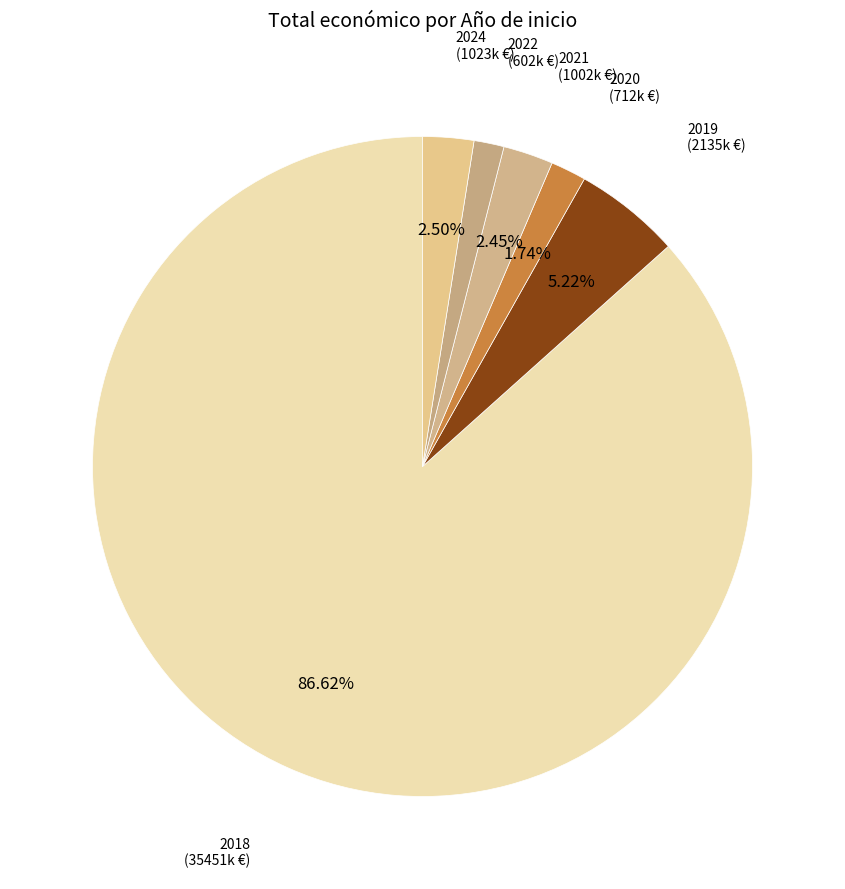

Approximately how many times larger is the value at 2020 (712k €) compared to 2021 (1002k €)?

0.7